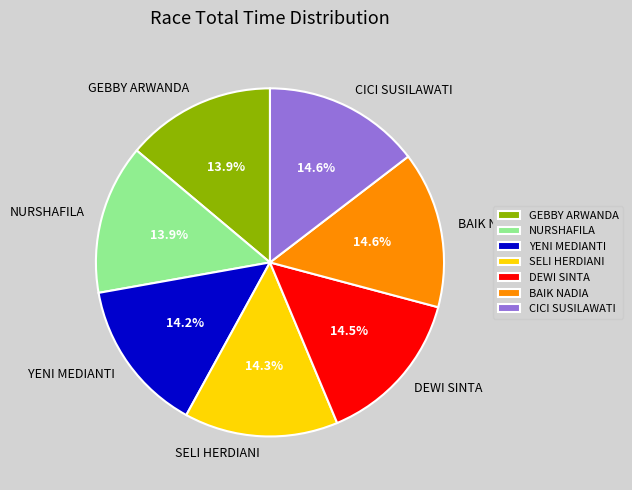

How many segments does this pie chart have?

7